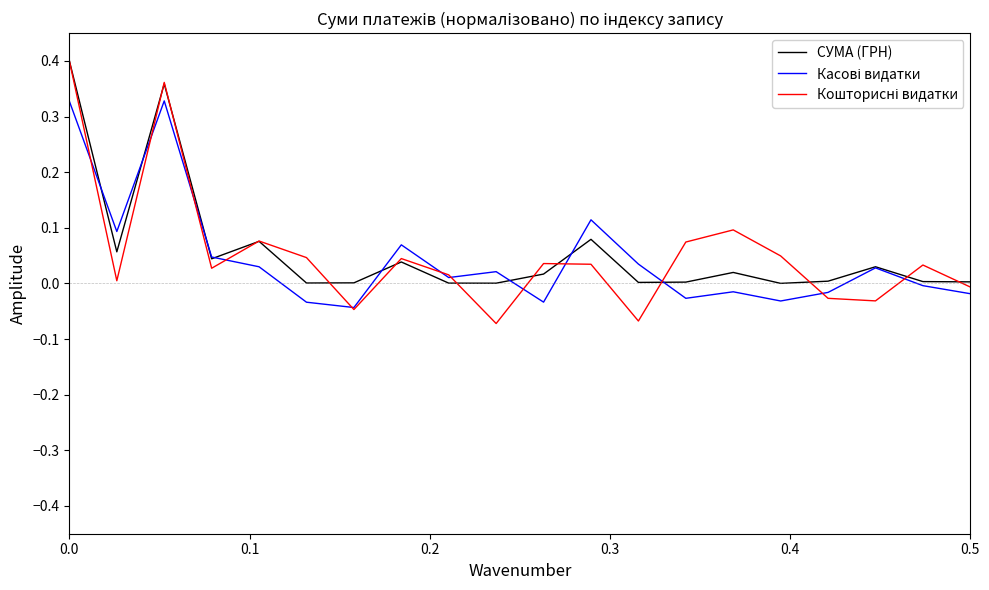

True or false: Касові видатки and СУМА (ГРН) cross at least once.

True